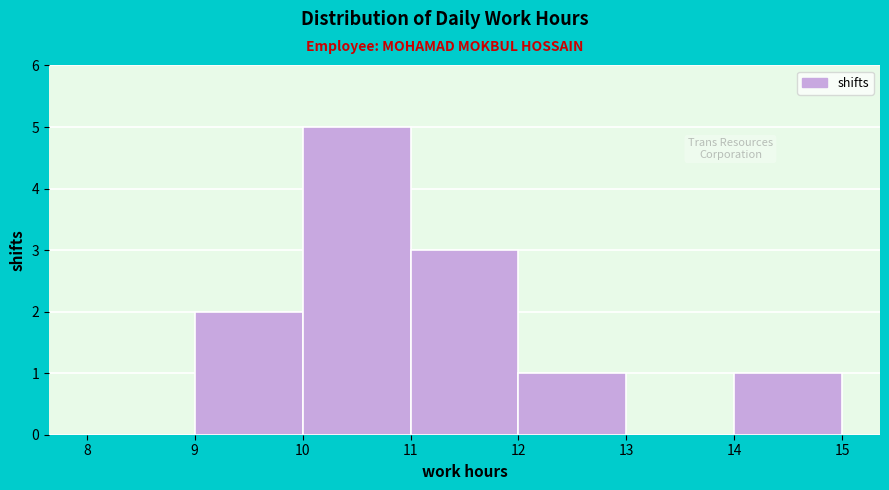

Over which range of the x-axis is the bar tallest?

10 to 11